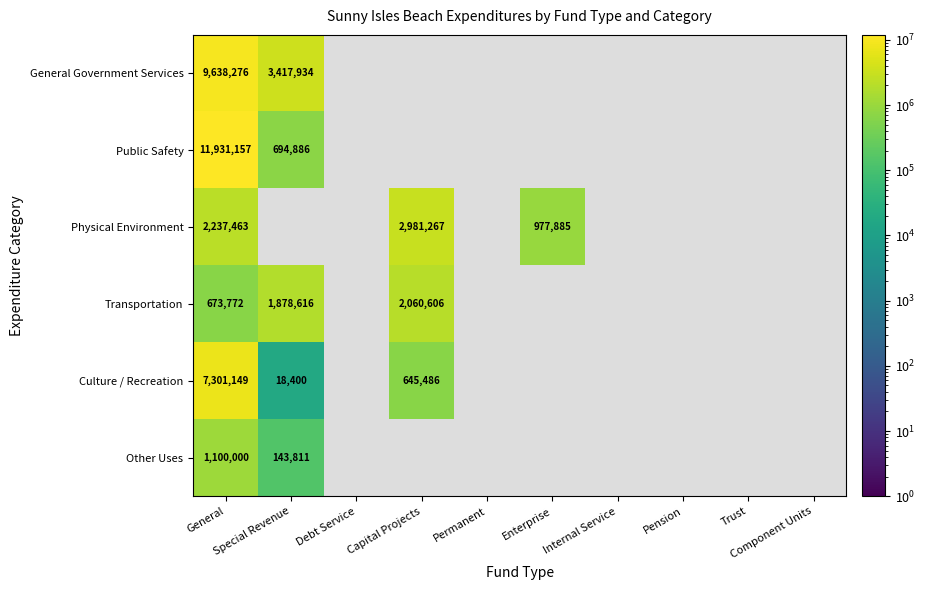

Is it true that Other Uses equals 143811.0 at Special Revenue?

True